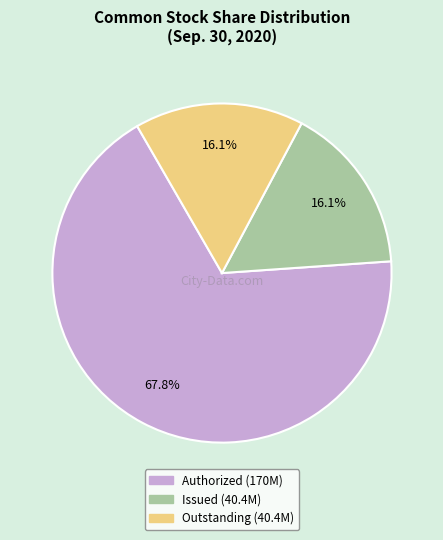

Is there any slice that represents more than half of the pie?

Yes